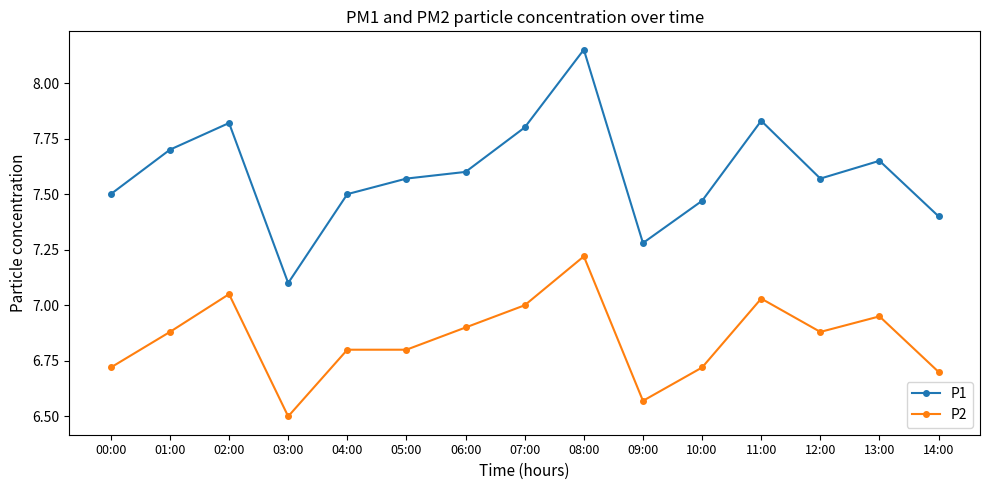

What position from the left is 09:00?

10